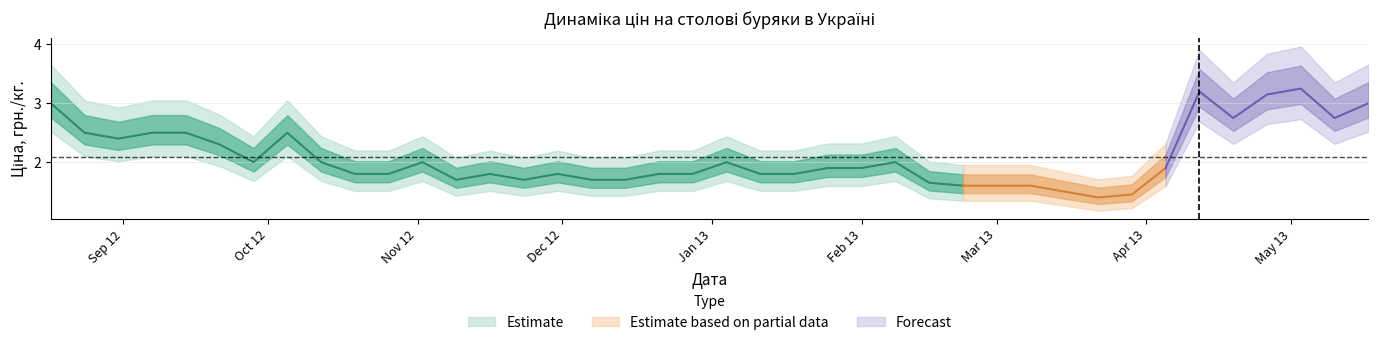

Approximately how many times larger is the value at 2013-01-25 compared to 2012-09-28?

0.9